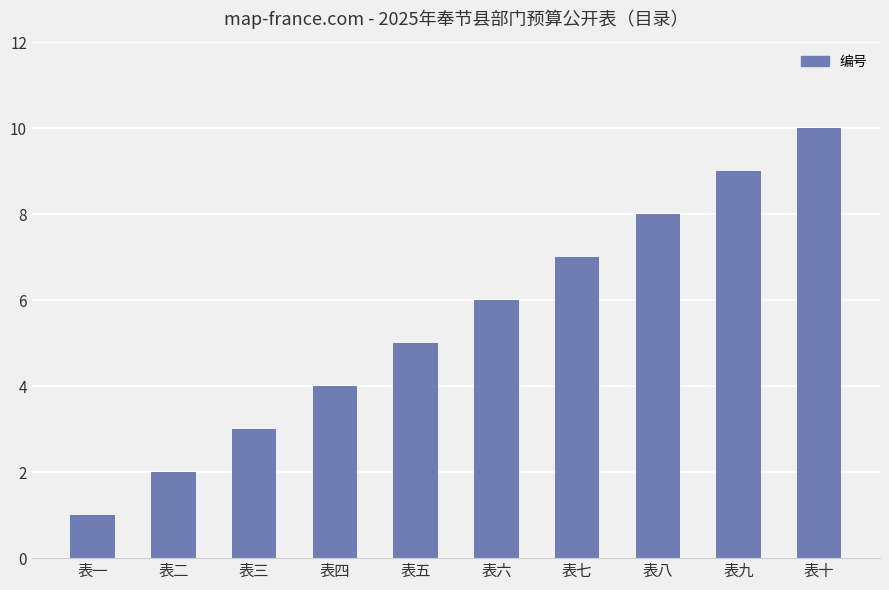

Rank the categories by value from highest to lowest.

表十, 表九, 表八, 表七, 表六, 表五, 表四, 表三, 表二, 表一